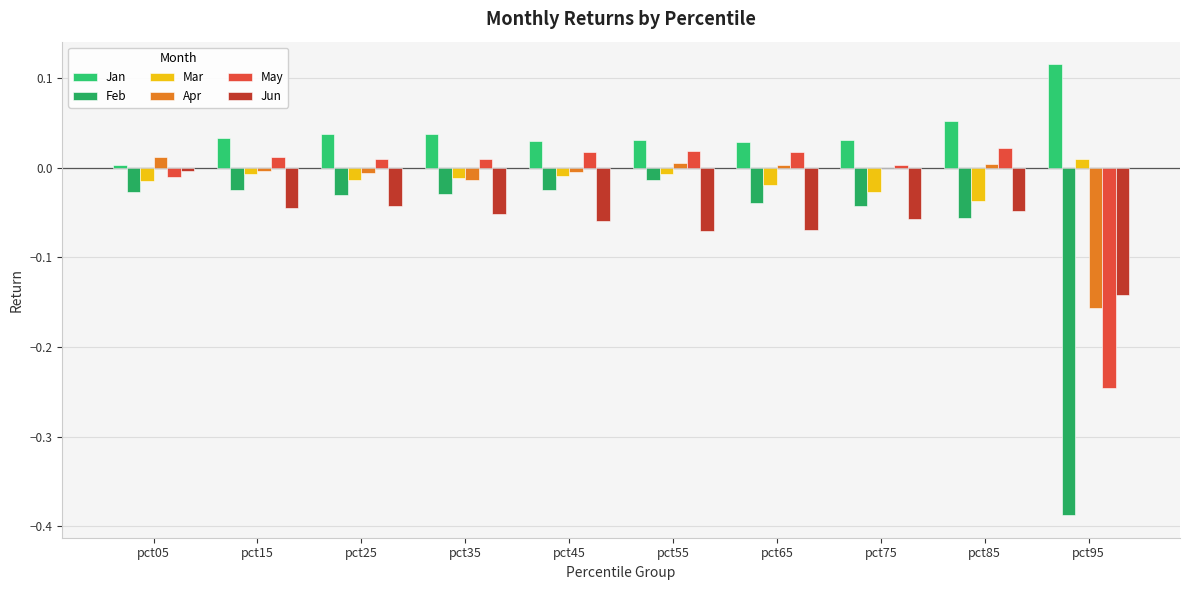

Between pct45 and pct95, which series saw the biggest shift?

Feb